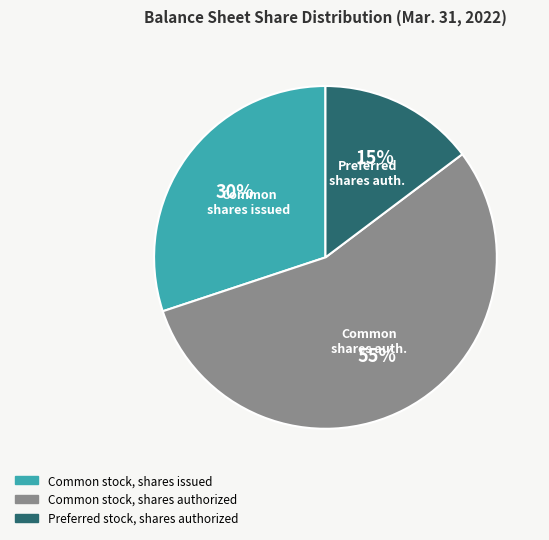

To the nearest percent, what percentage of the pie is Preferred stock, shares authorized?

15%